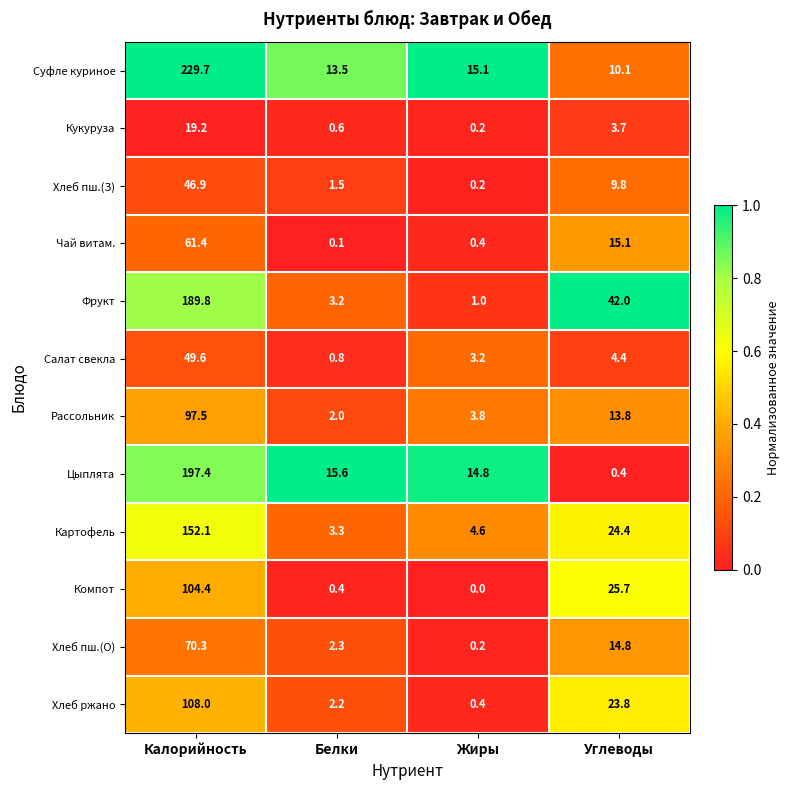

Which series changed the most between Калорийность and Белки?

Суфле куриное